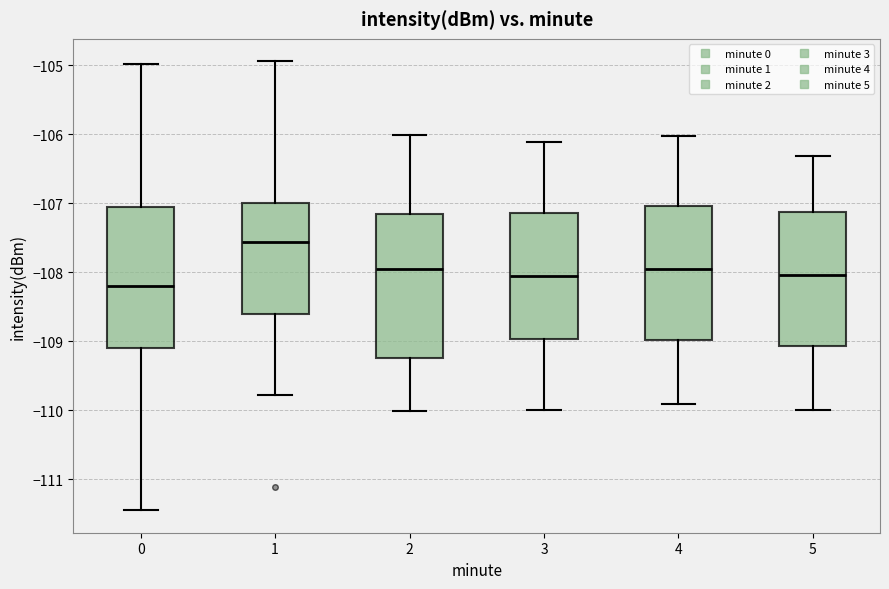

Which box's median line is the lowest?

0